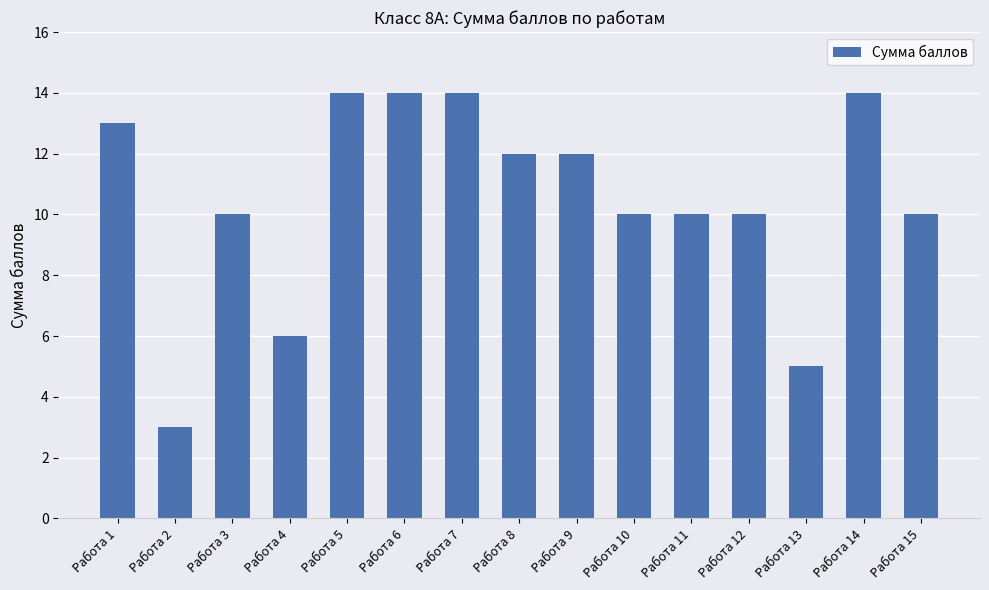

What is the approximate value at Работа 15, to the nearest 5?

10